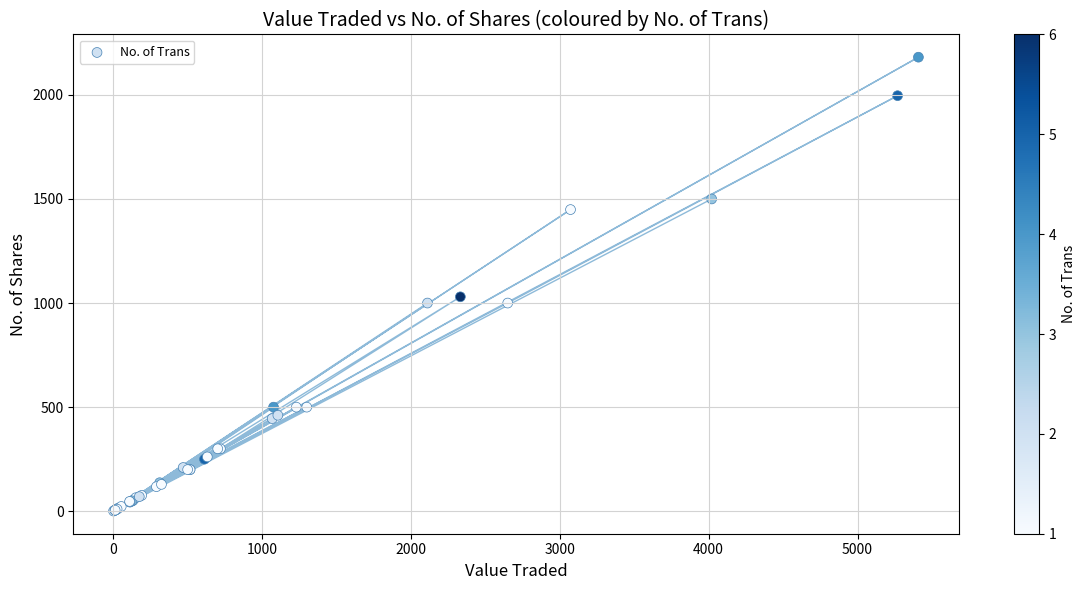

What Y value in the scatter plot is closest to 1091?

1030